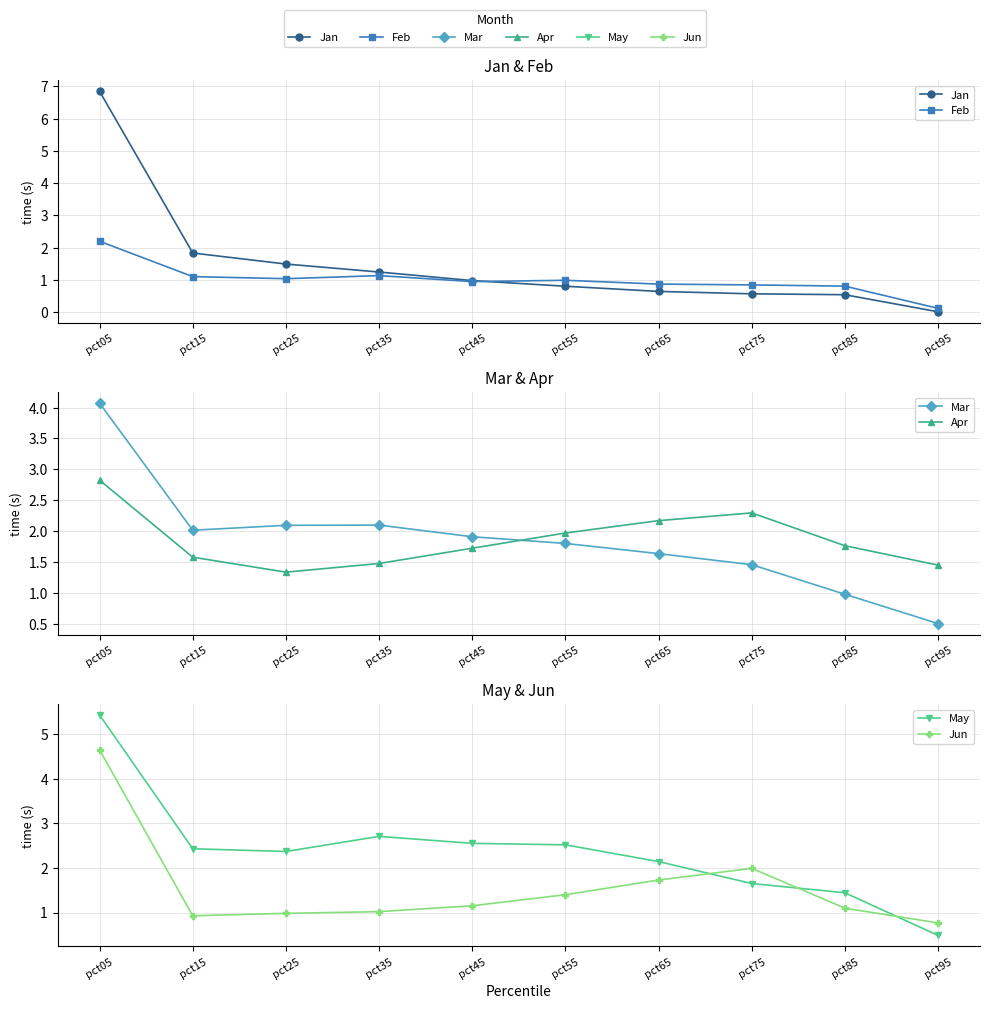

What is the difference between the highest and lowest values at pct45?

1.6